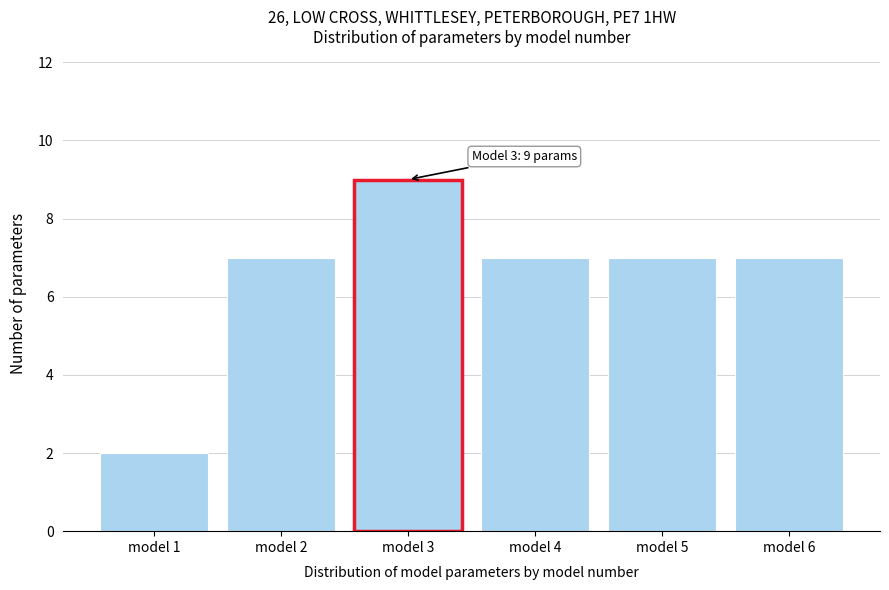

Reading left to right, what are all the values shown in this chart?

model 1=2	model 2=7	model 3=9	model 4=7	model 5=7	model 6=7